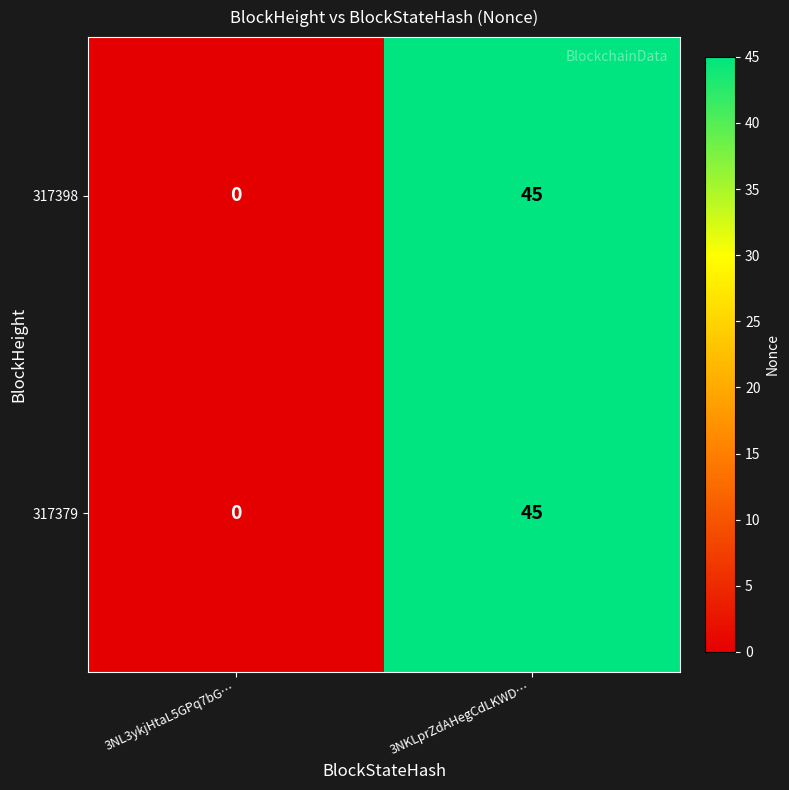

The value of 317398 at 3NL3ykjHtaL5GPq7bG… is 0. True or false?

True